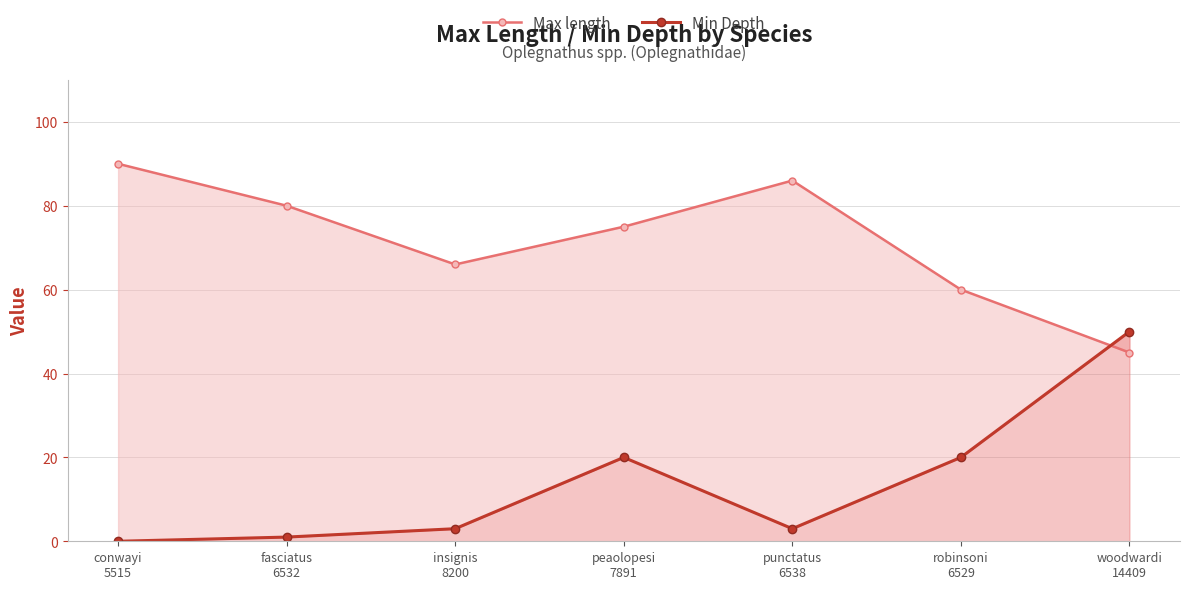

How many distinct data groups are displayed?

2